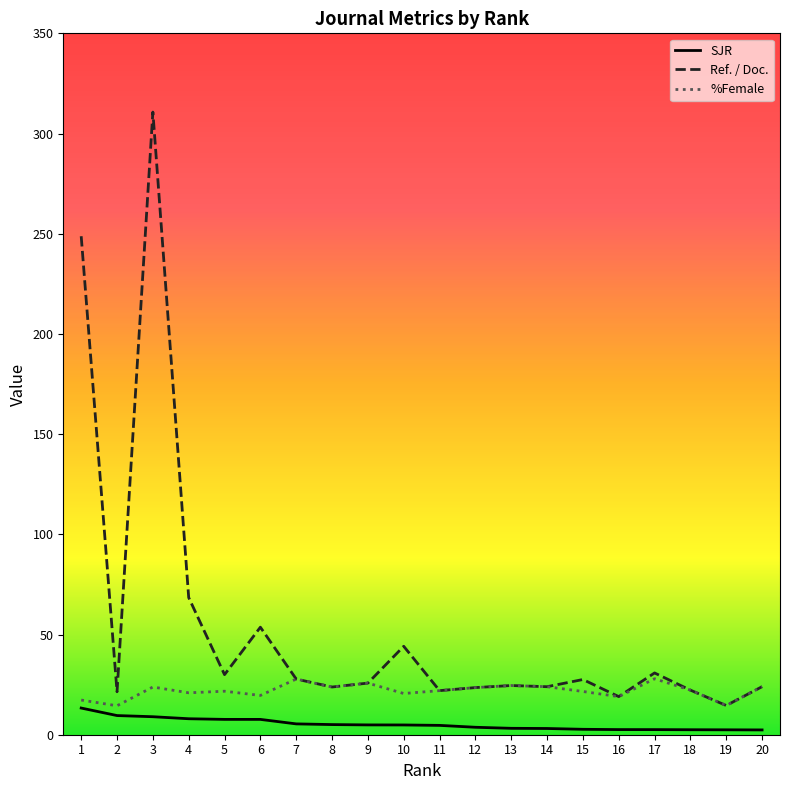

True or false: SJR and Ref. / Doc. cross at least once.

False